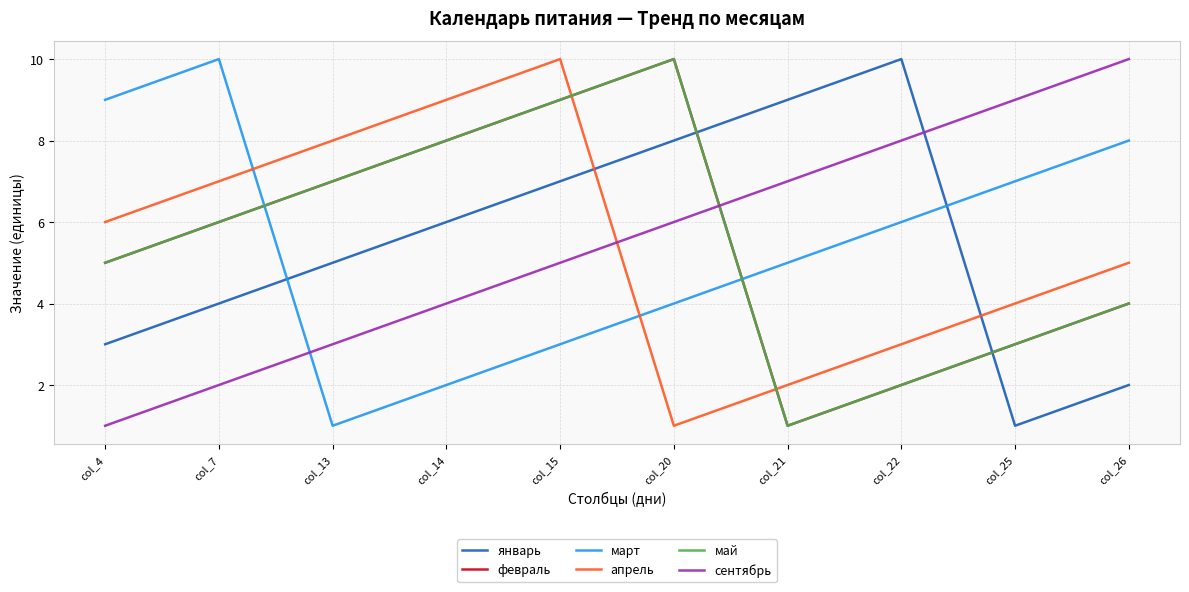

What is the difference between the second highest and second lowest values in the сентябрь series?

7